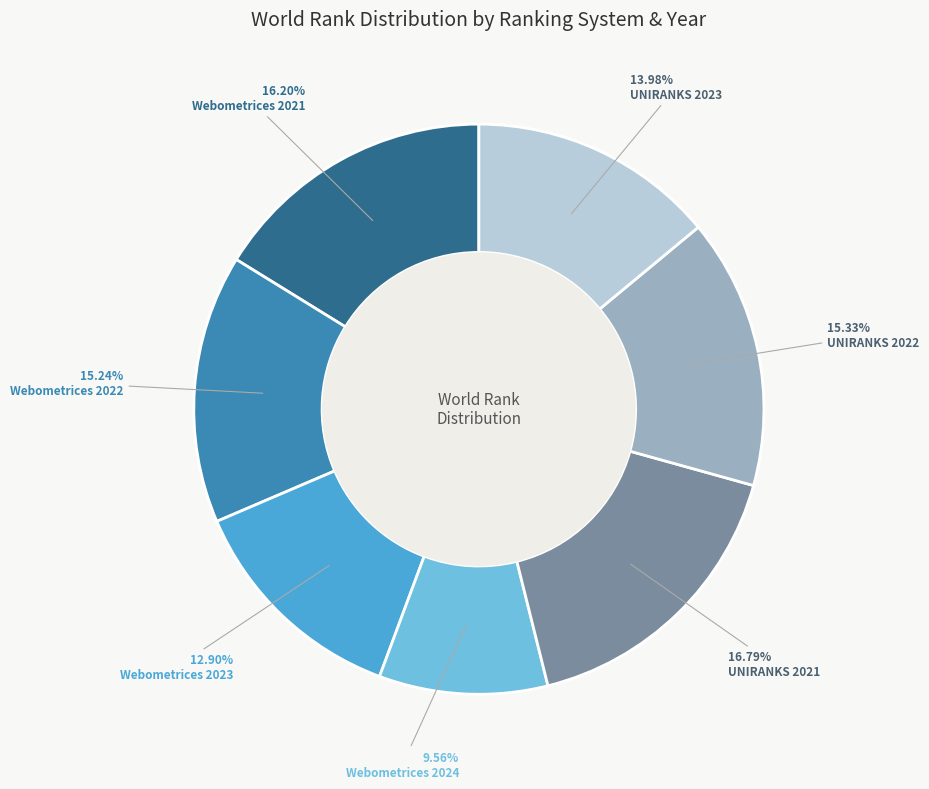

How many slices are in this pie chart?

7